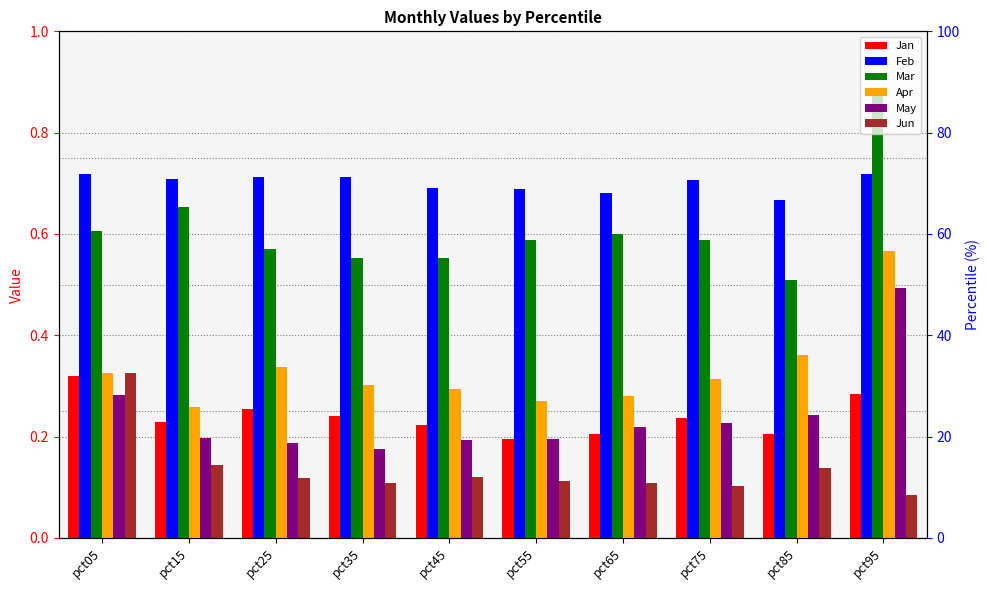

At which label is Jan closest to 0?

pct55